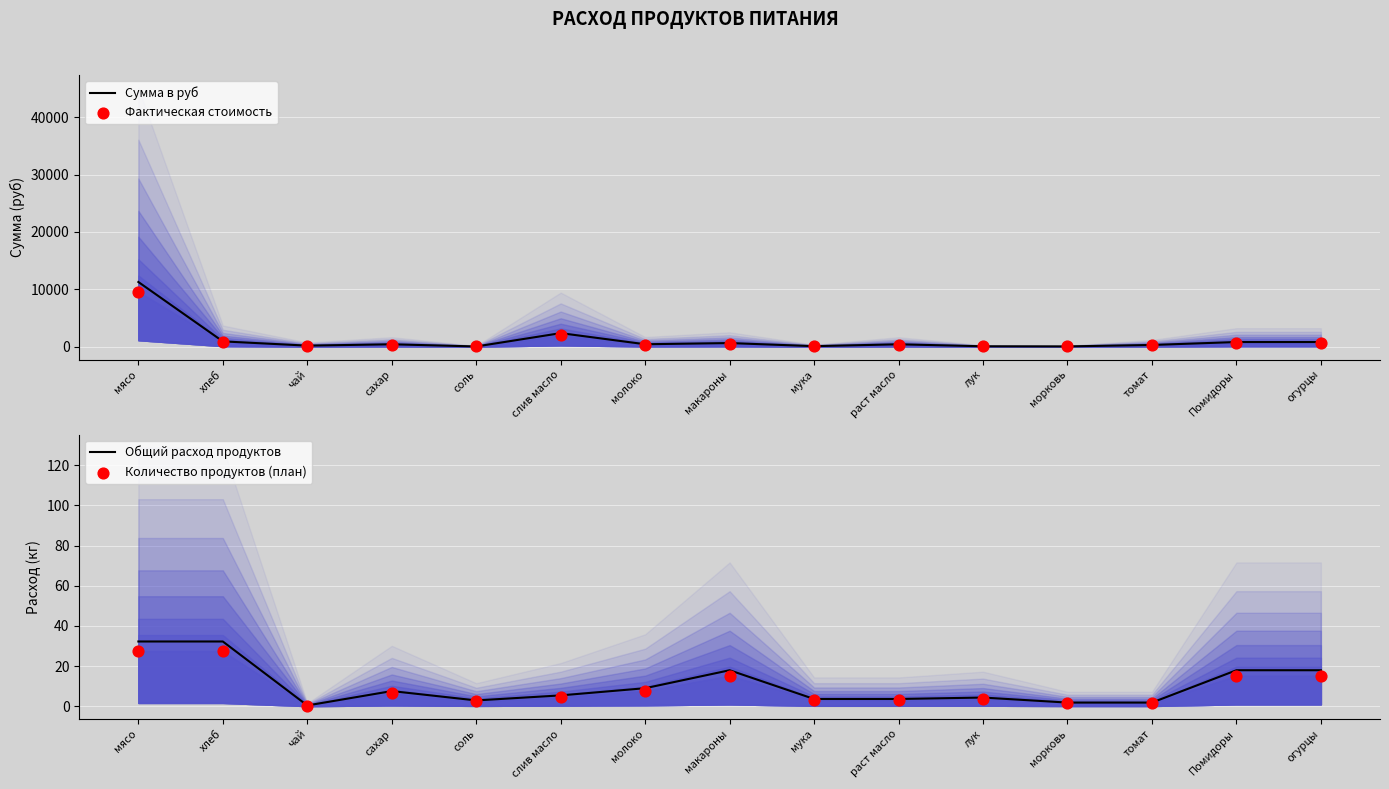

Is the value of Фактическая стоимость at томат greater than the value of Сумма в руб at морковь?

Yes